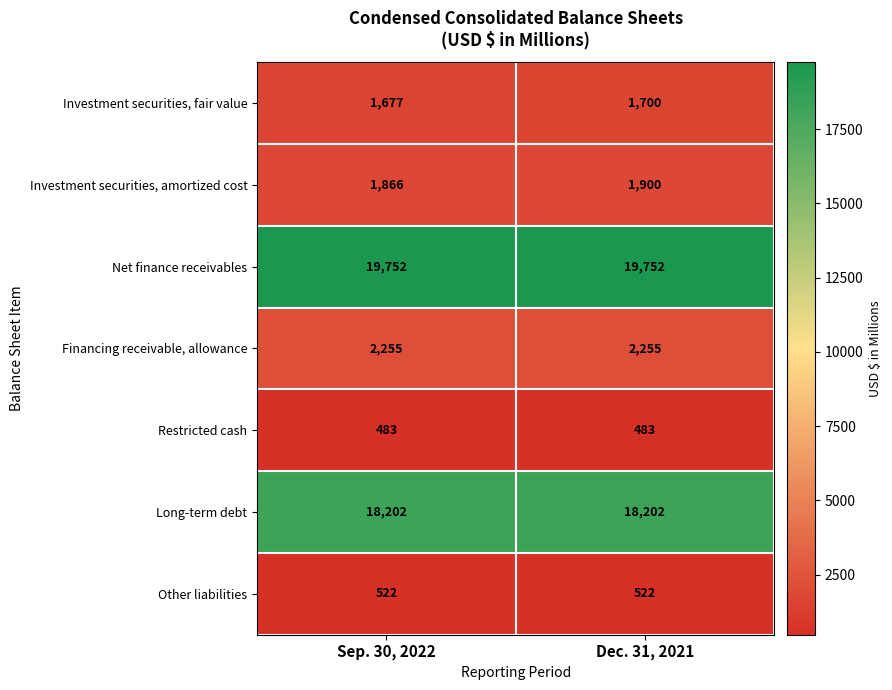

Between Sep. 30, 2022 and Dec. 31, 2021, which series saw the biggest shift?

Investment securities, amortized cost